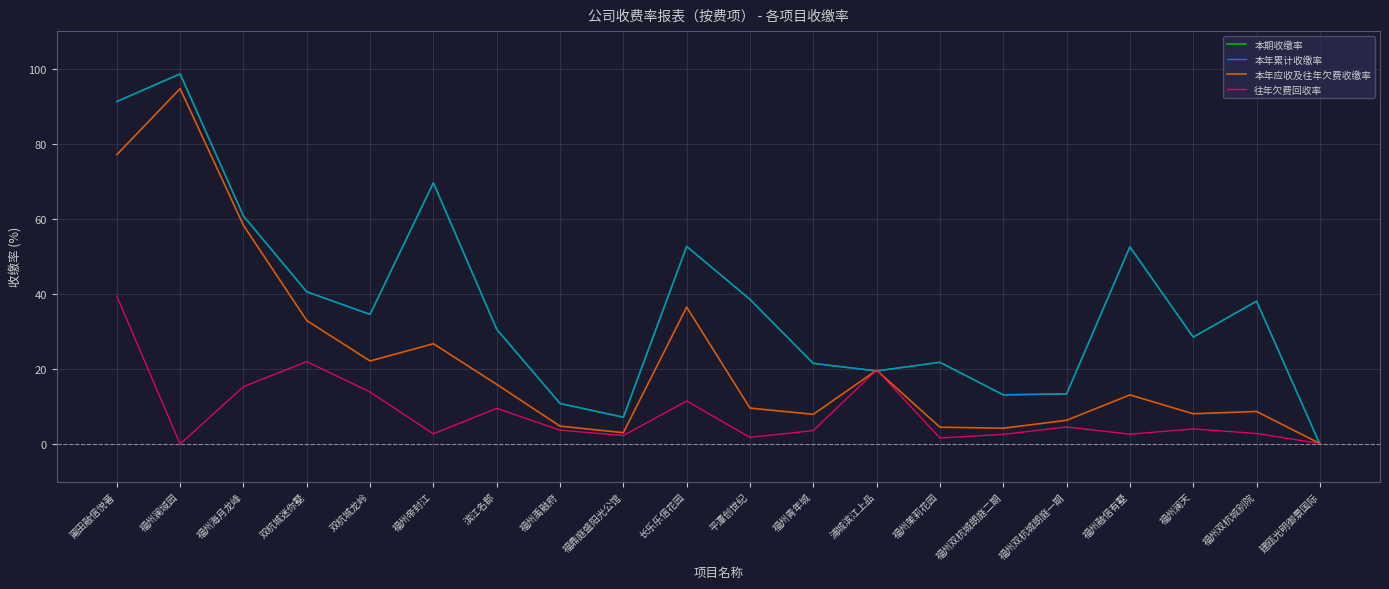

In 本年累计收缴率, how many points are lower than both neighbors (excluding endpoints)?

5